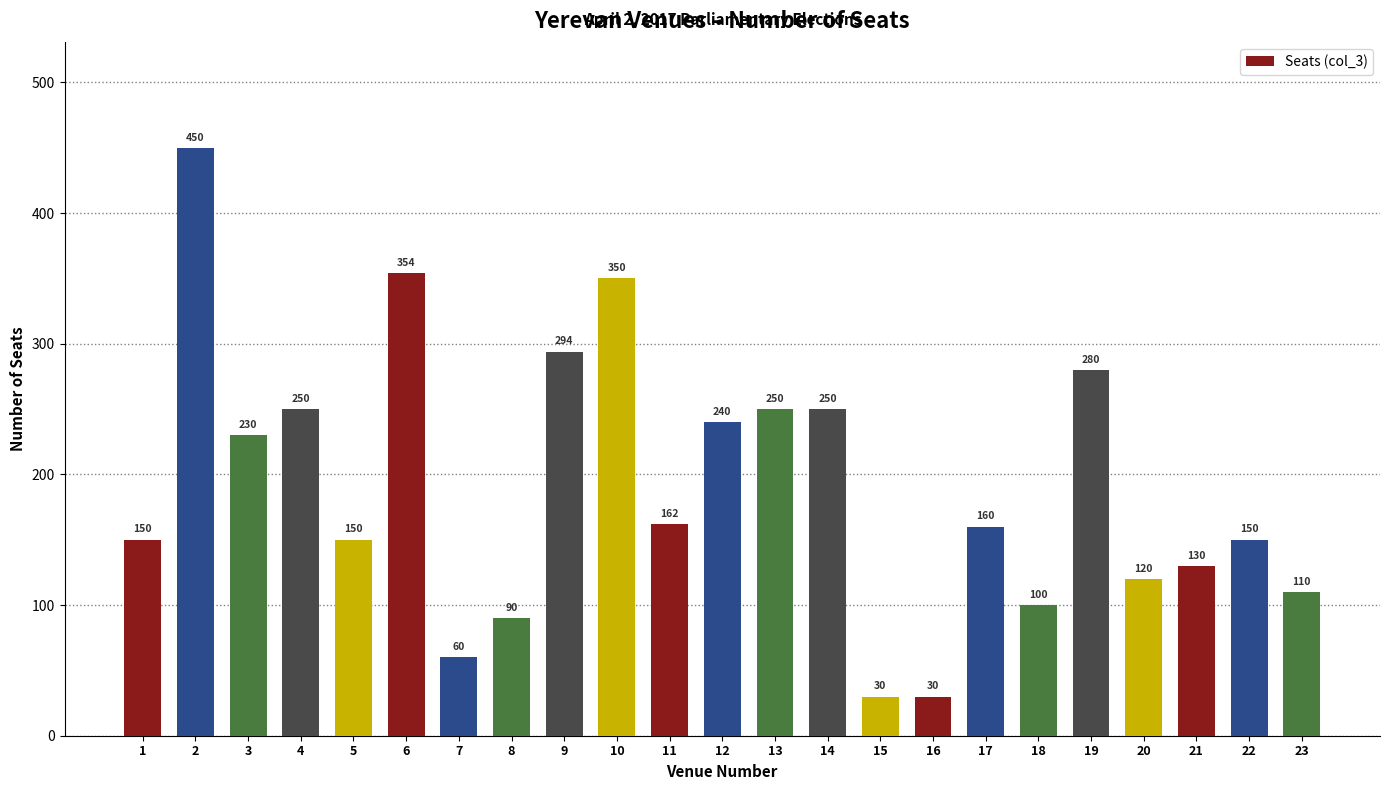

What is the difference between the values at 16 and 2?

420